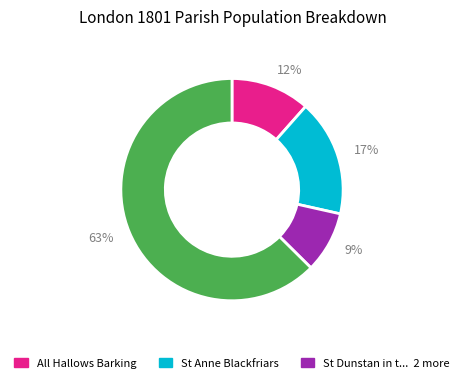

The 9% slice represents 1% of the pie. True or false?

False